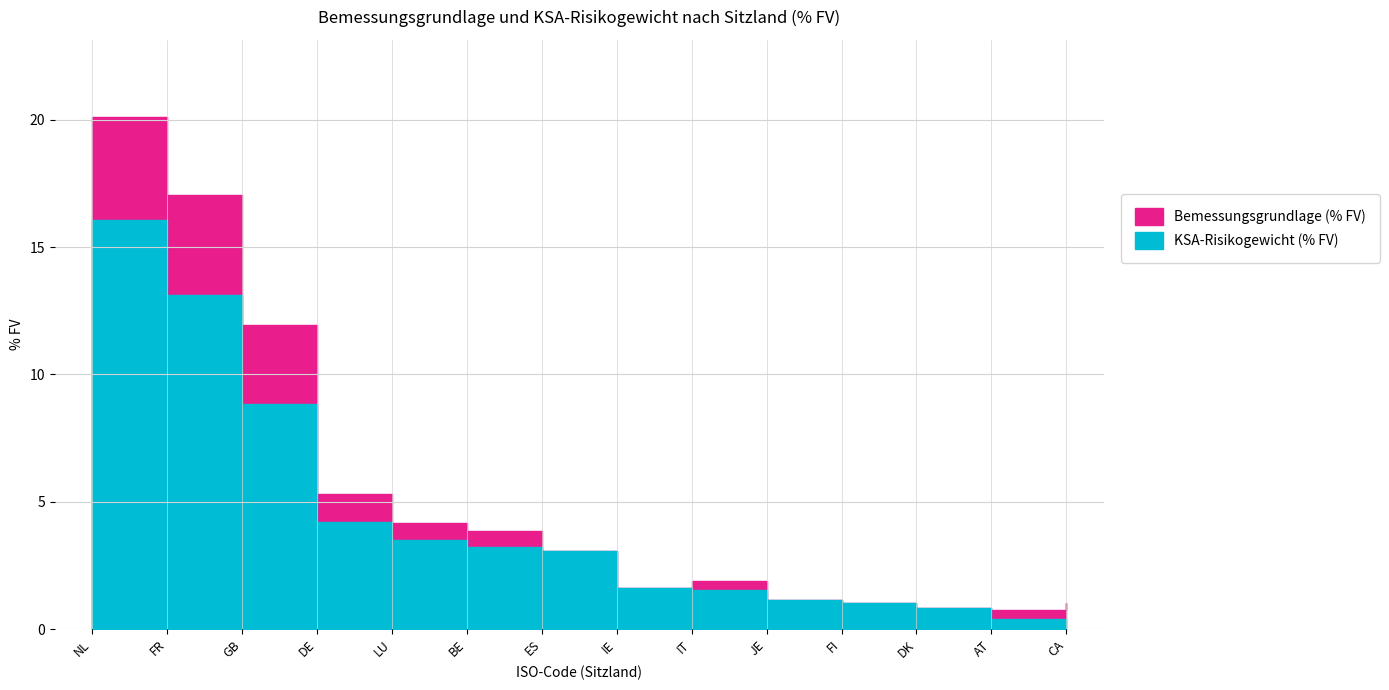

Which label corresponds to the largest value in the chart?

NL